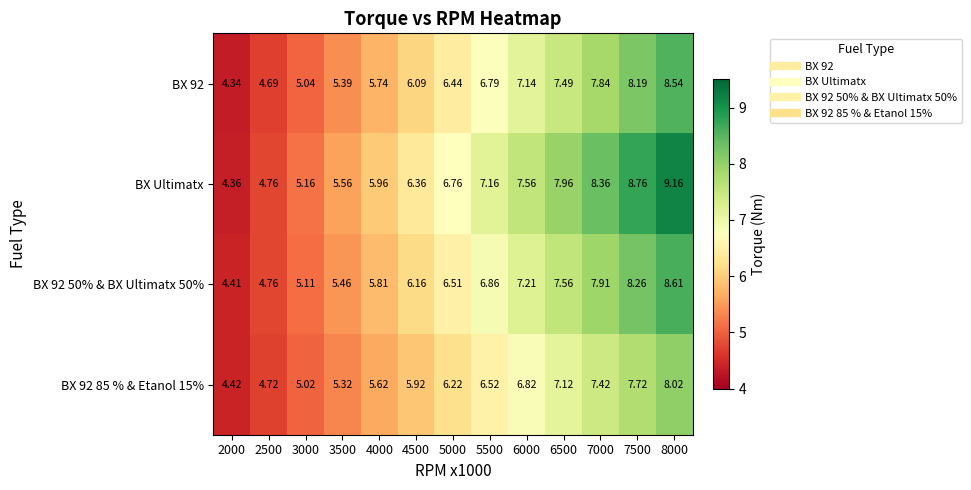

Which series has the largest total across all categories?

BX Ultimatx